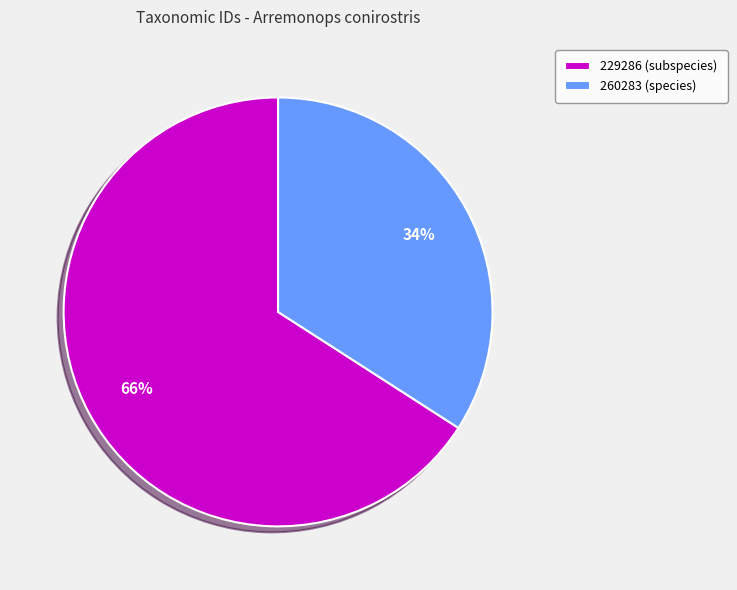

Count the number of slices in the pie.

2